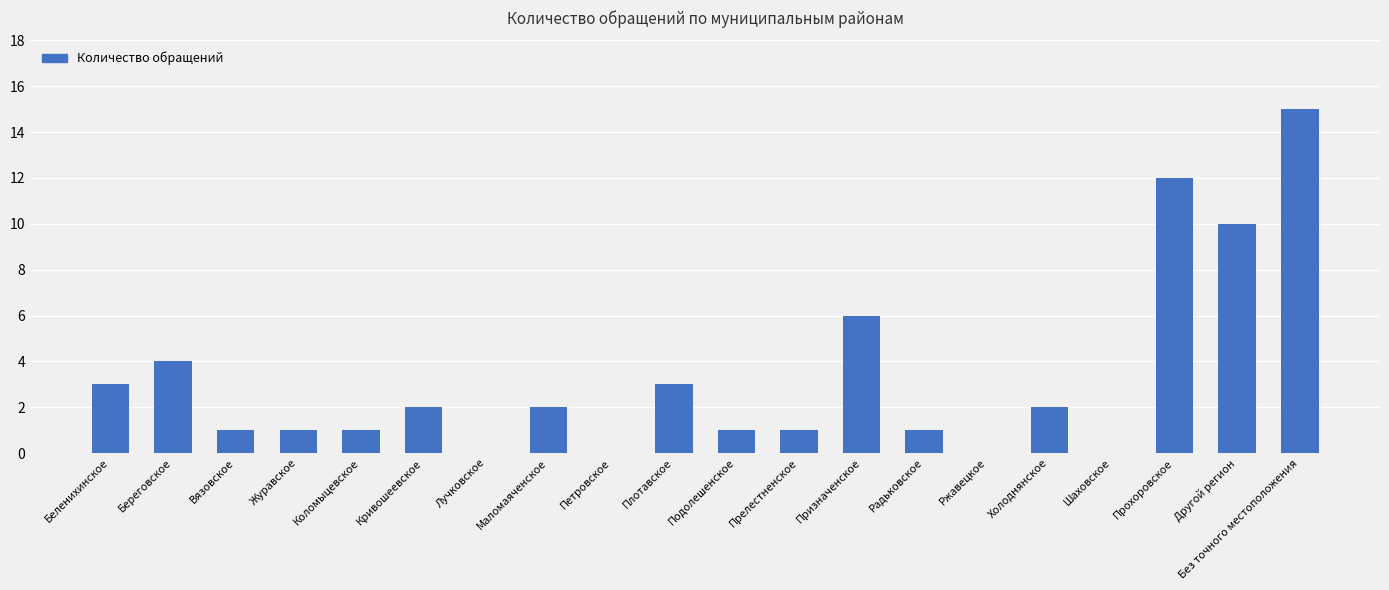

How many distinct data groups are displayed?

1